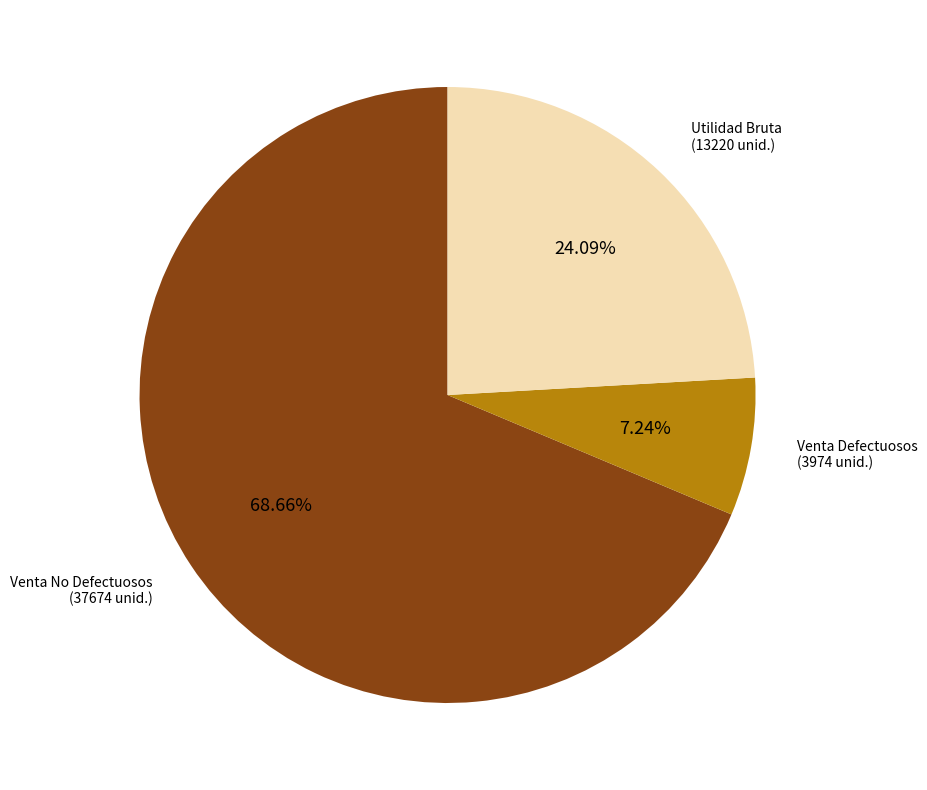

To the nearest percent, what is the difference between the largest and smallest slice percentages?

61%